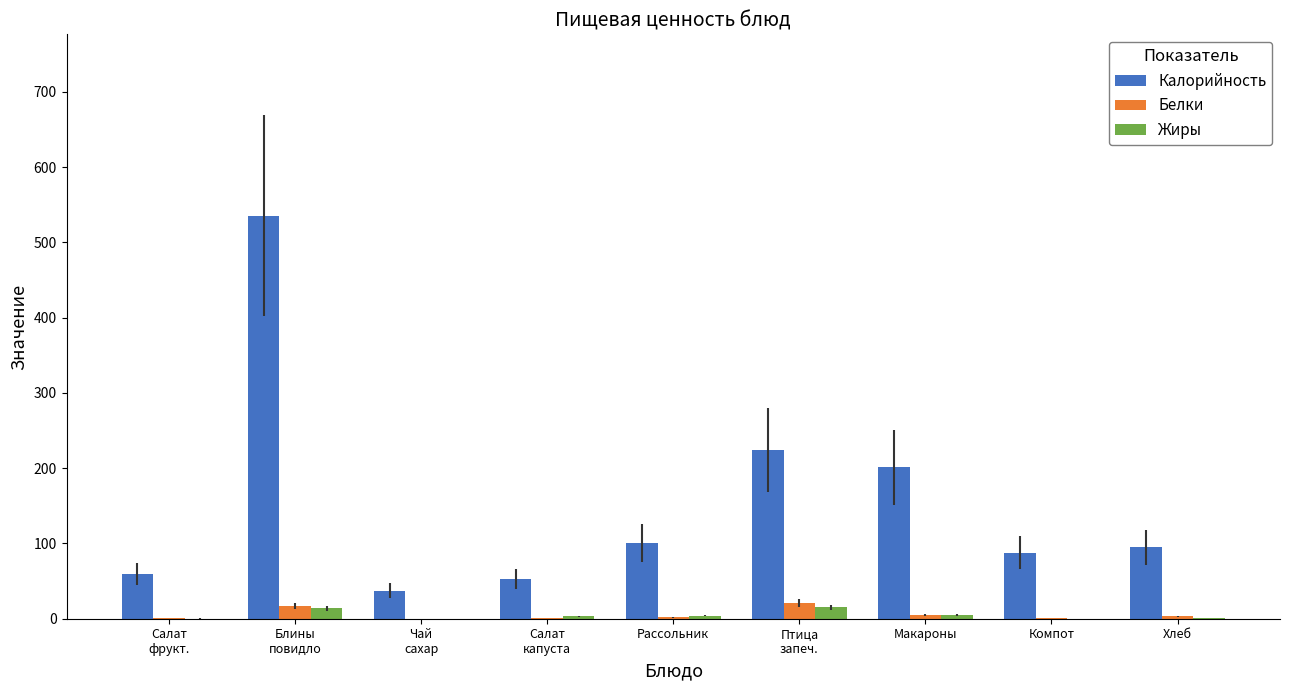

Which series has the widest spread of values?

Калорийность